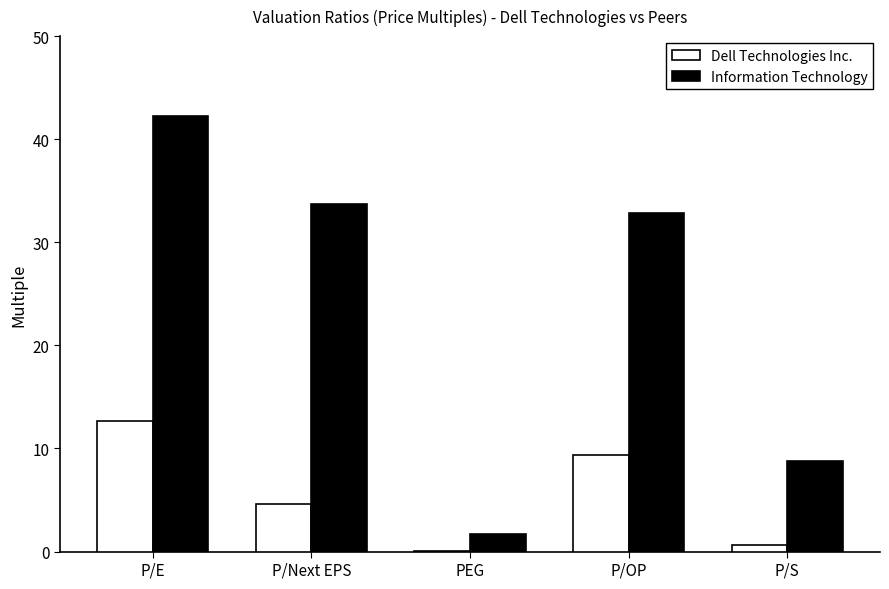

What is the highest value of the Dell Technologies Inc. series?

12.7